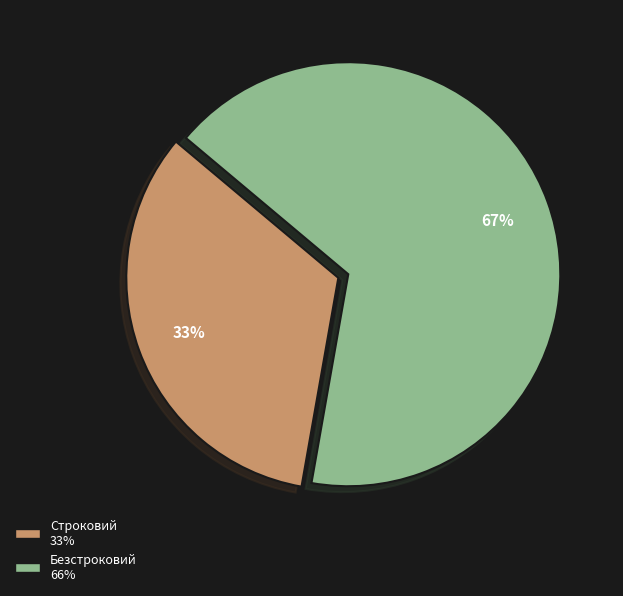

How many segments does this pie chart have?

2